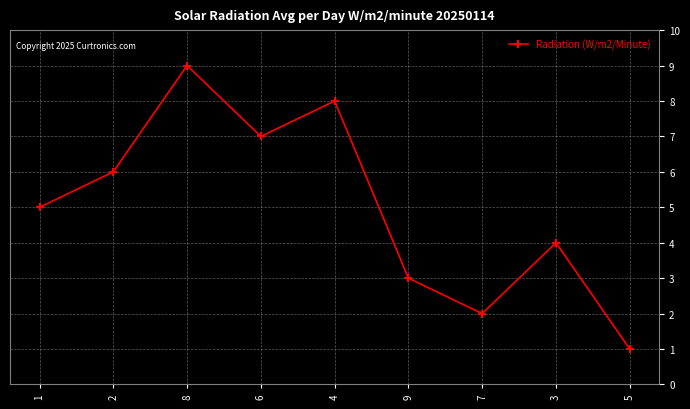

What is the maximum value shown in the chart?

9